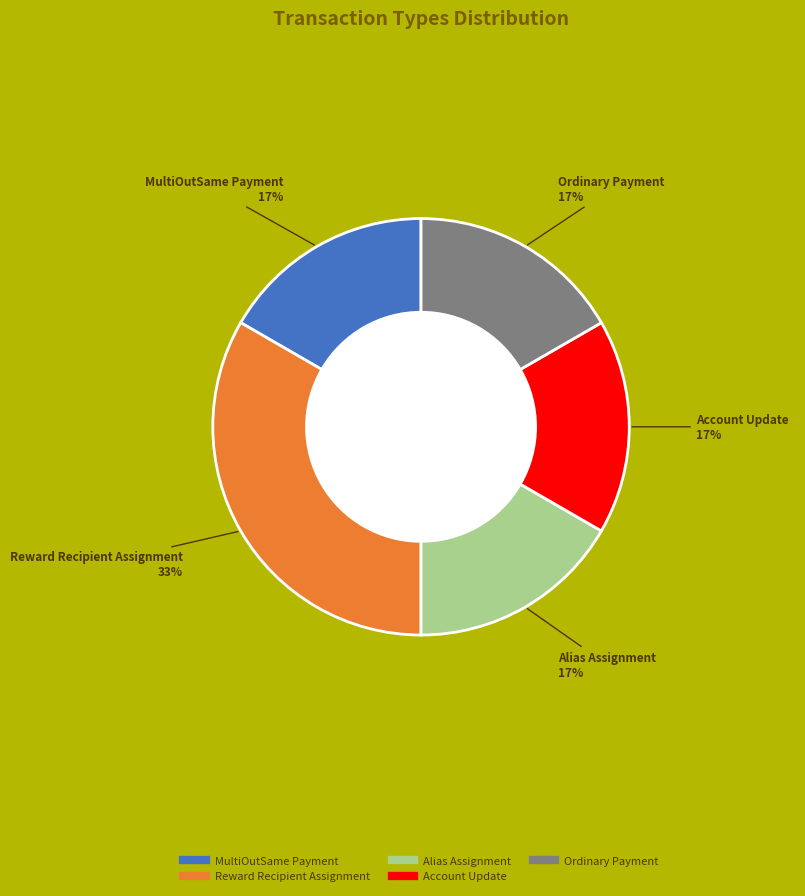

How many segments does this pie chart have?

5